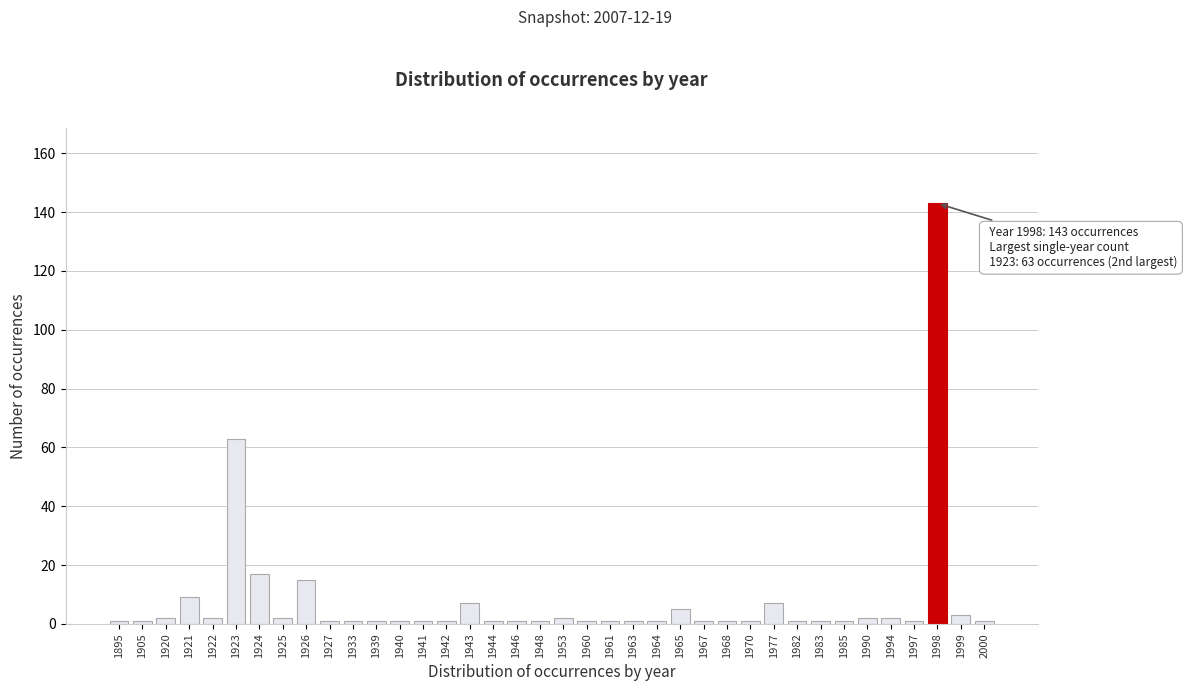

What is the greatest value displayed?

143